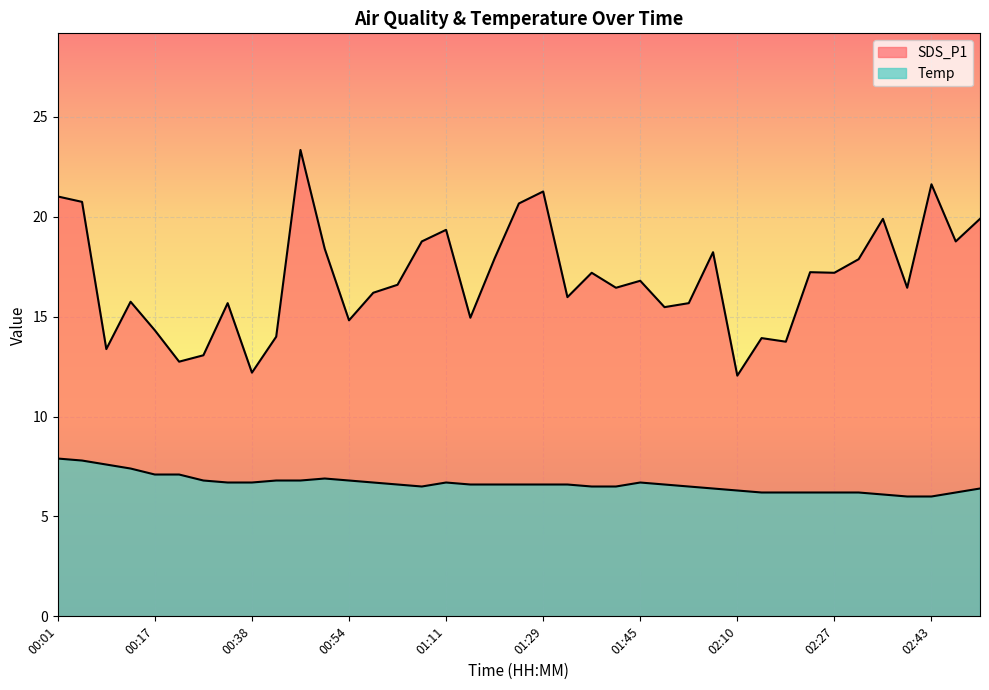

What is the difference between the SDS_P1 values at 00:01 and 02:48?

2.2